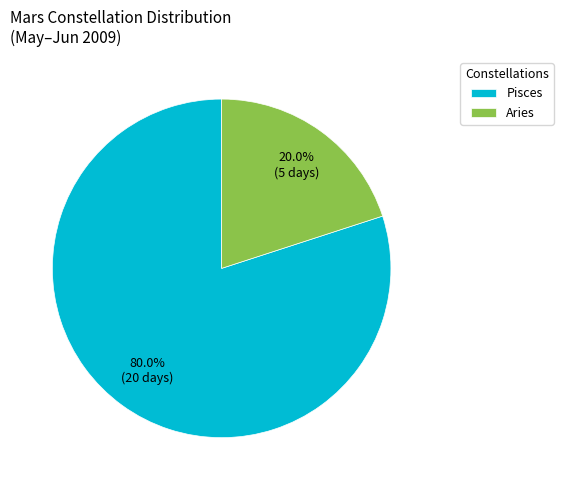

To the nearest percent, what is the combined percentage of Aries and Pisces?

100%